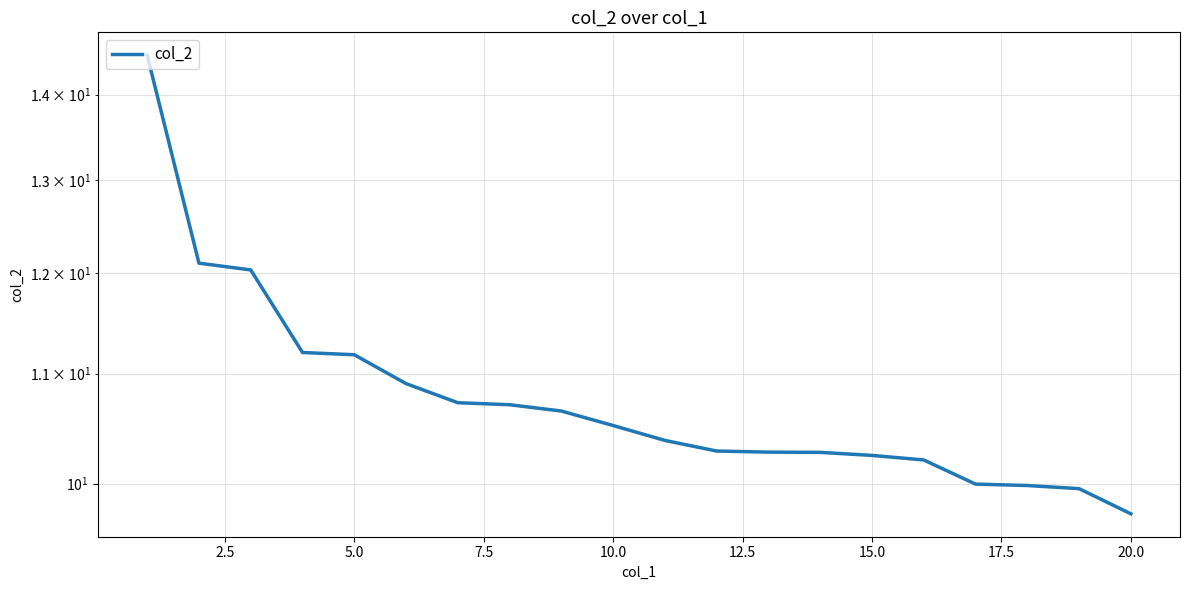

Count the number of data series in this chart.

1